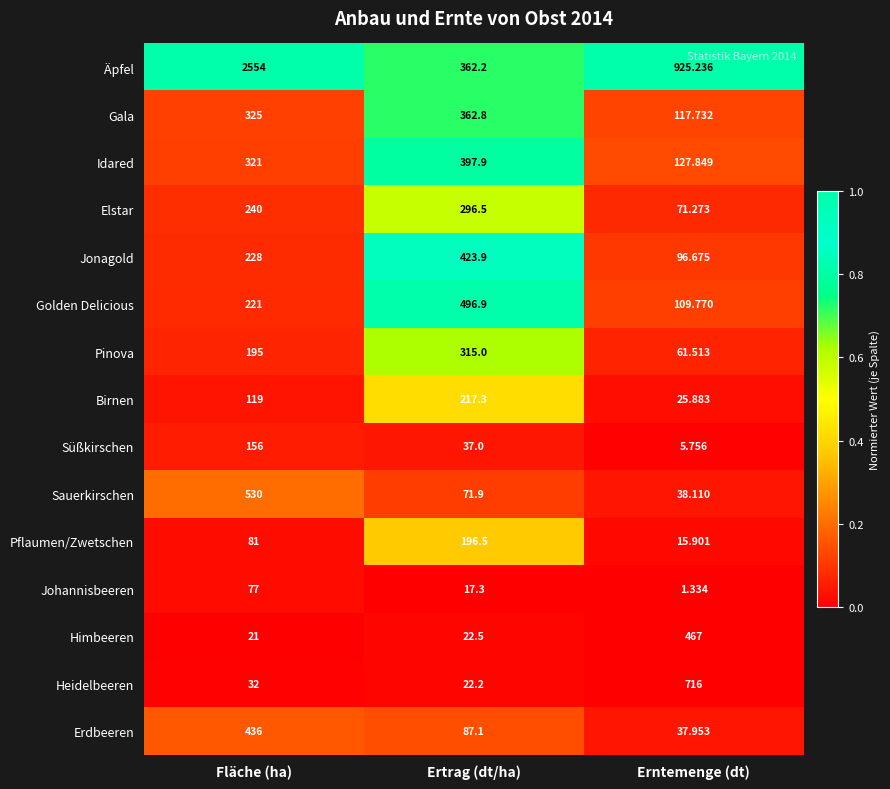

At Fläche (ha), list the series in order from smallest to largest.

Himbeeren, Heidelbeeren, Johannisbeeren, Pflaumen/Zwetschen, Birnen, Süßkirschen, Pinova, Golden Delicious, Jonagold, Elstar, Idared, Gala, Erdbeeren, Sauerkirschen, Äpfel